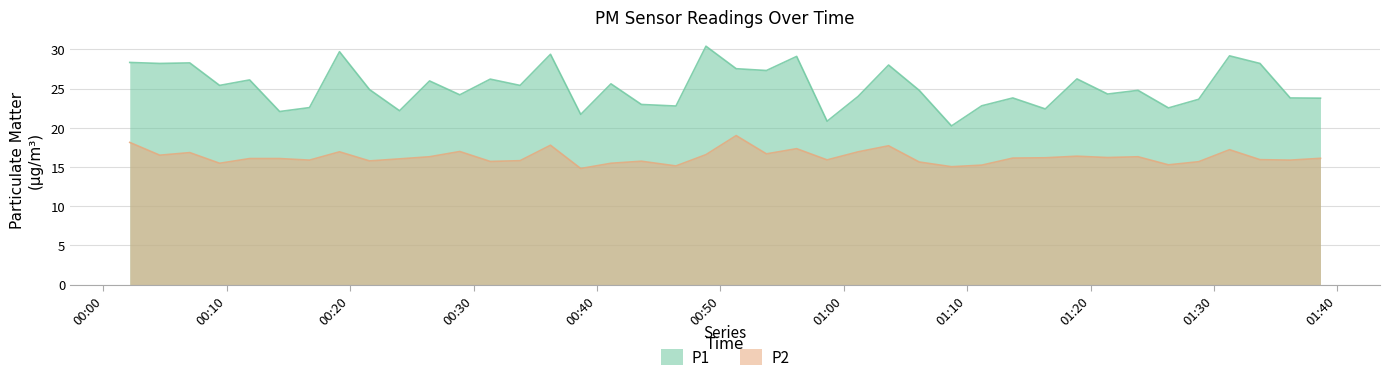

What is the lowest value of the P1 series?

20.2